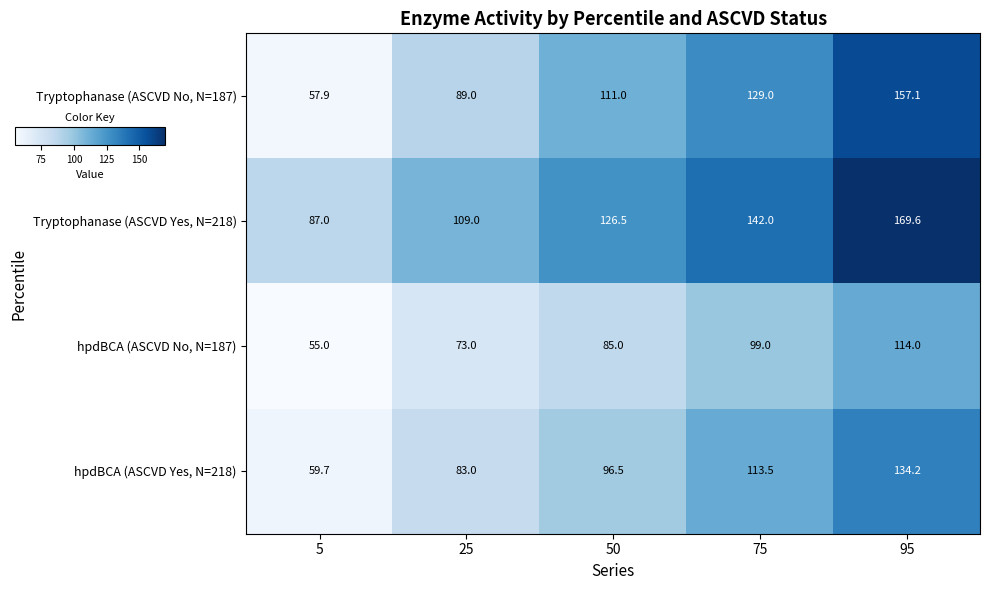

What is the sum of all hpdBCA (ASCVD No, N=187) values?

426.0